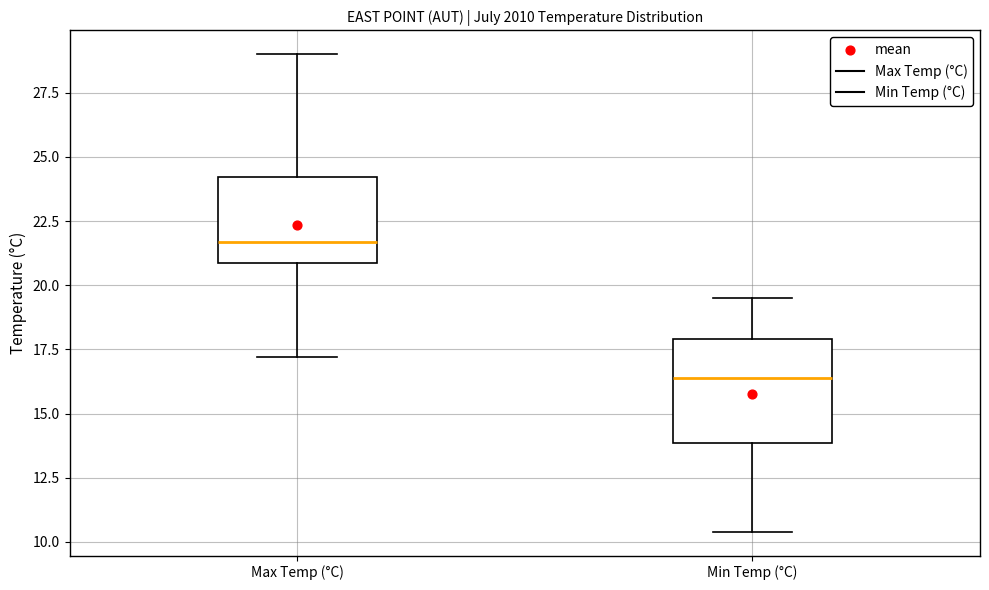

Which box is the tallest, from its lower edge to its upper edge?

Min Temp (°C)